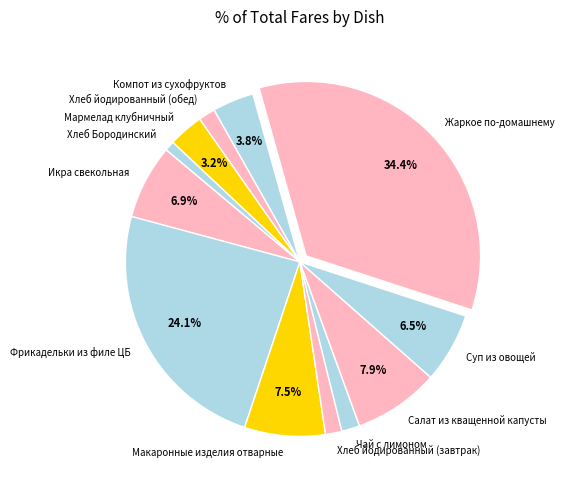

The Чай с лимоном slice represents 16% of the pie. True or false?

False